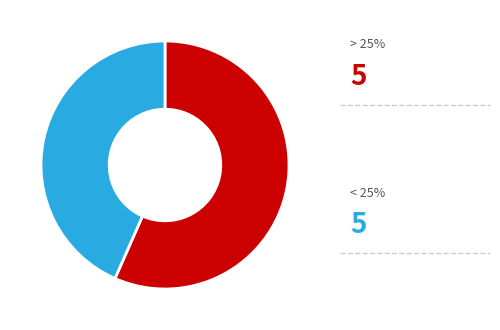

Is there any slice that represents more than half of the pie?

Yes